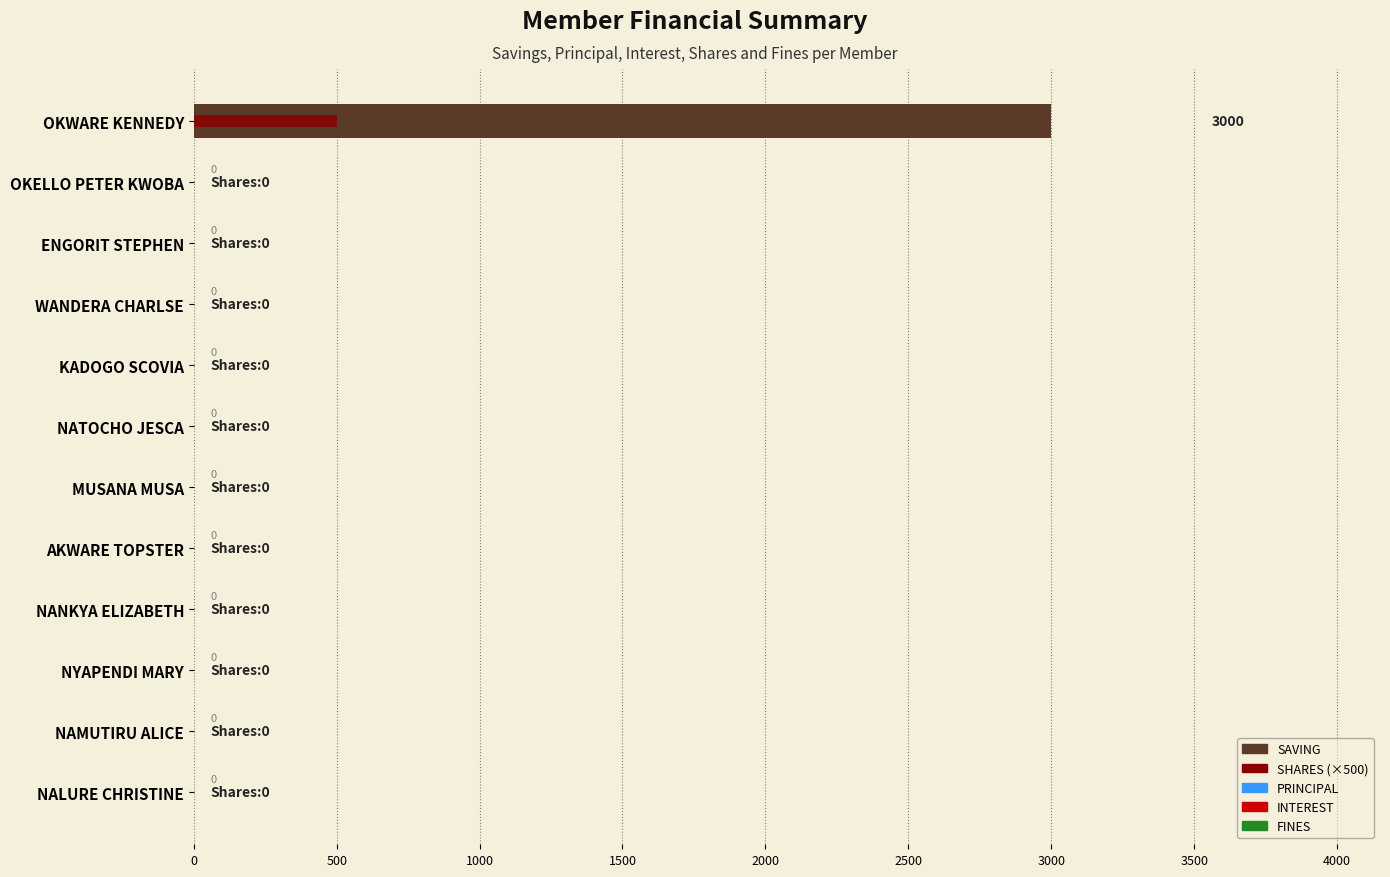

Reading right to left, extract all data points from this chart.

SAVING: 0.0	0.0	0.0	0.0	0.0	0.0	0.0	0.0	0.0	0.0	0.0	3000.0
SHARES (×500): 0.0	0.0	0.0	0.0	0.0	0.0	0.0	0.0	0.0	0.0	0.0	500.0
PRINCIPAL: 0.6	0.6	0.6	0.6	0.6	0.6	0.6	0.6	0.6	0.6	0.6	0.6
INTEREST: 0.6	0.6	0.6	0.6	0.6	0.6	0.6	0.6	0.6	0.6	0.6	0.6
FINES: 0.6	0.6	0.6	0.6	0.6	0.6	0.6	0.6	0.6	0.6	0.6	0.6